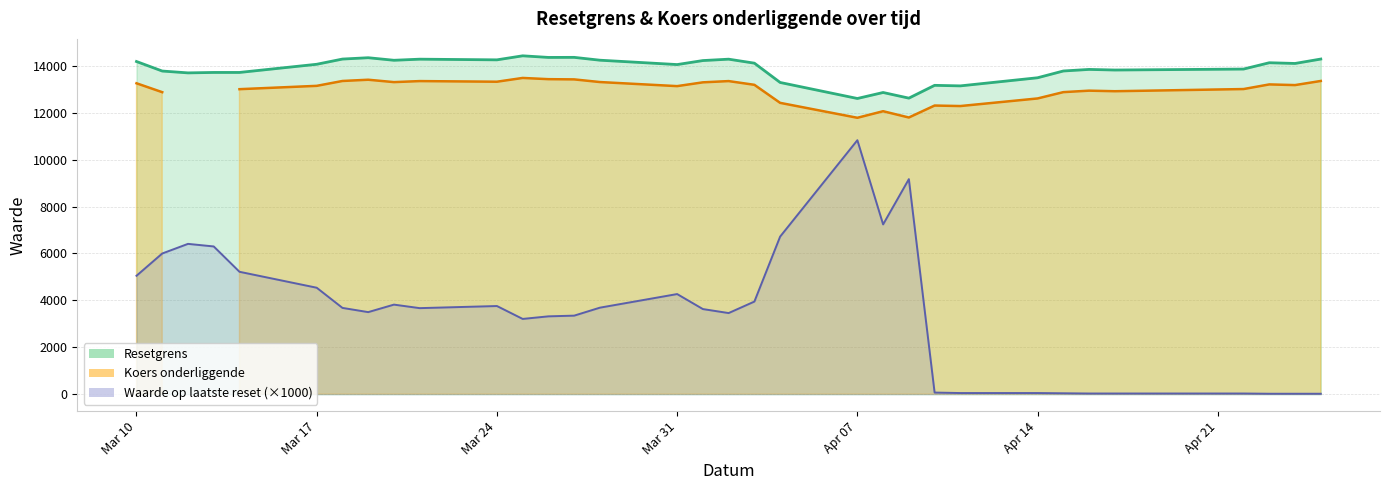

What is the difference between the highest and lowest values at 2025-04-23?

14132.9